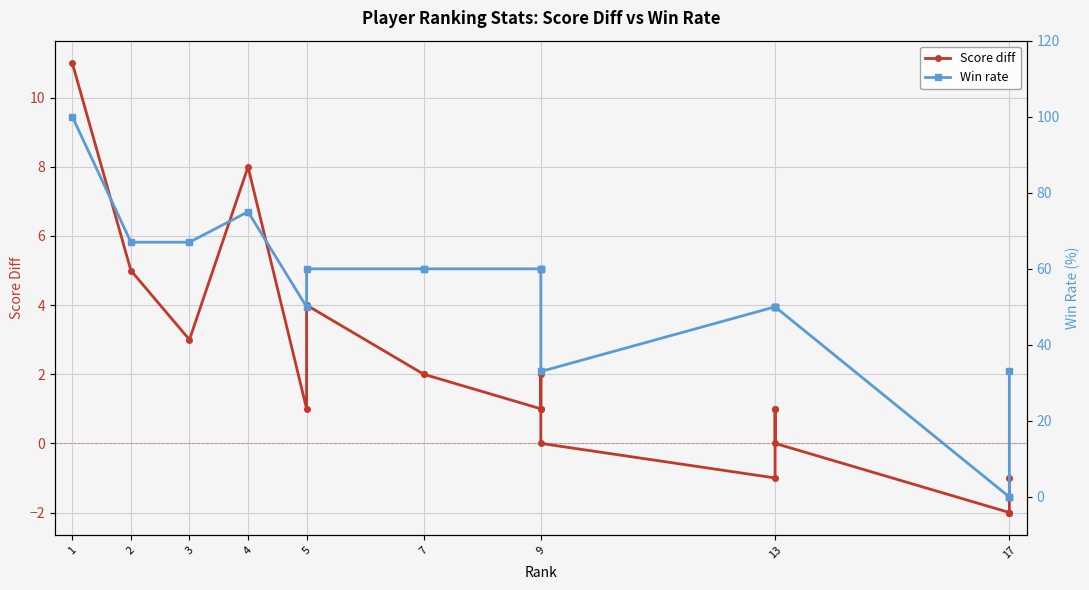

True or false: Win rate and Score diff cross at least once.

False